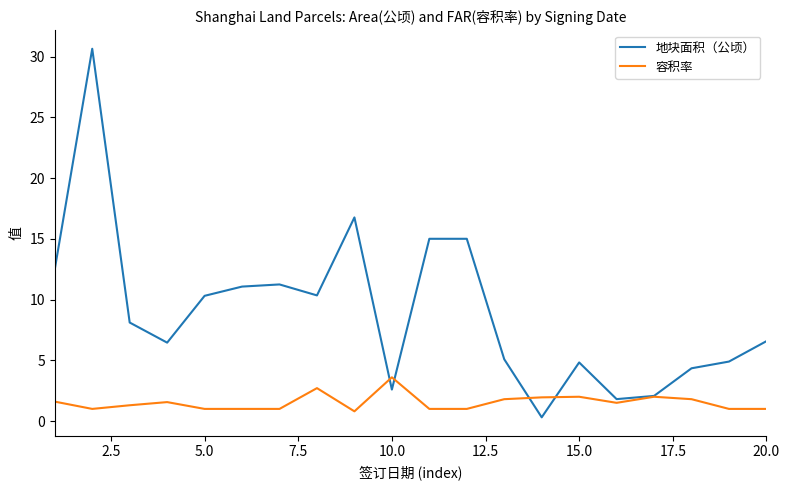

What is the difference between the maximum and minimum values in the 地块面积（公顷） series?

30.3